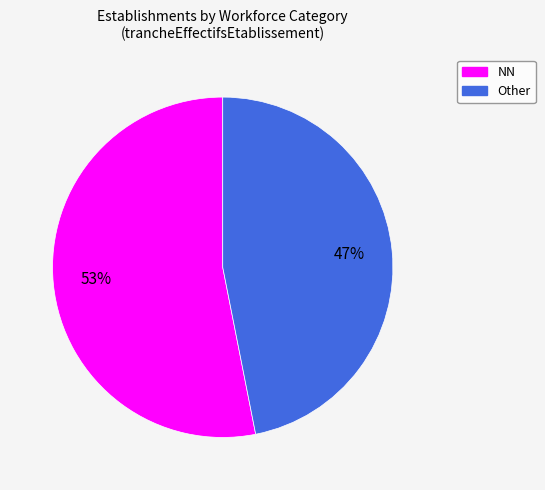

To the nearest percent, what is the average slice percentage?

50%